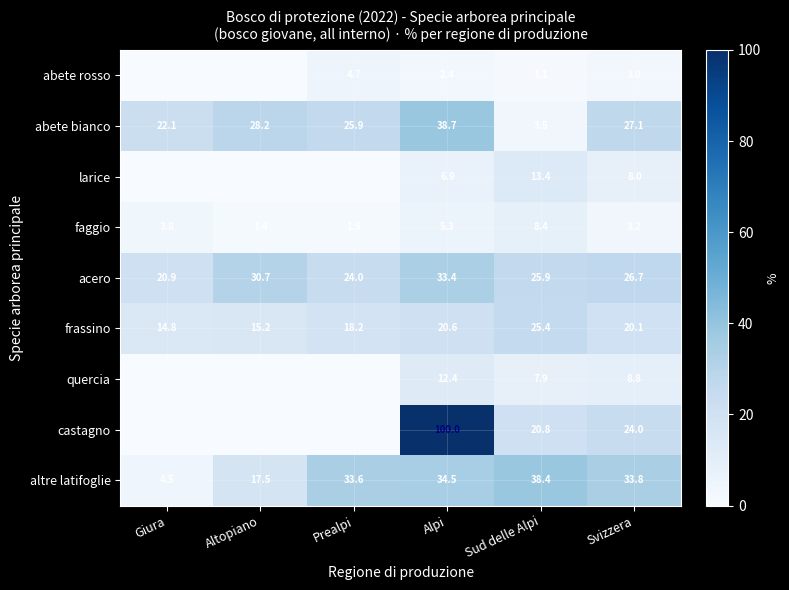

What is the difference between the maximum and minimum values in the faggio series?

7.0